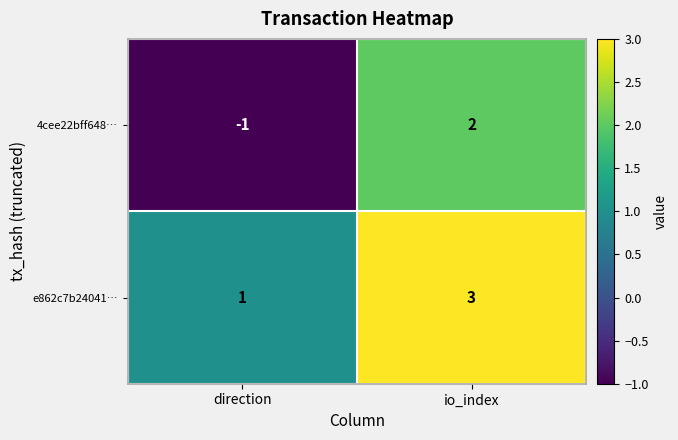

Is it true that 4cee22bff648… equals -1 at direction?

True